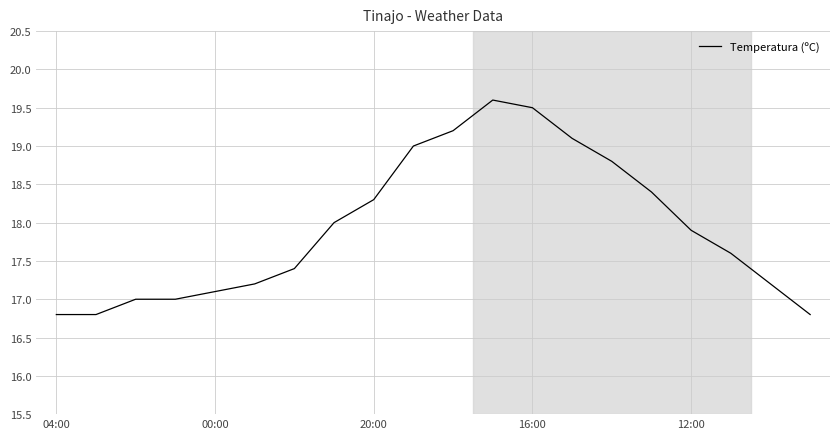

What is the greatest value displayed?

19.6